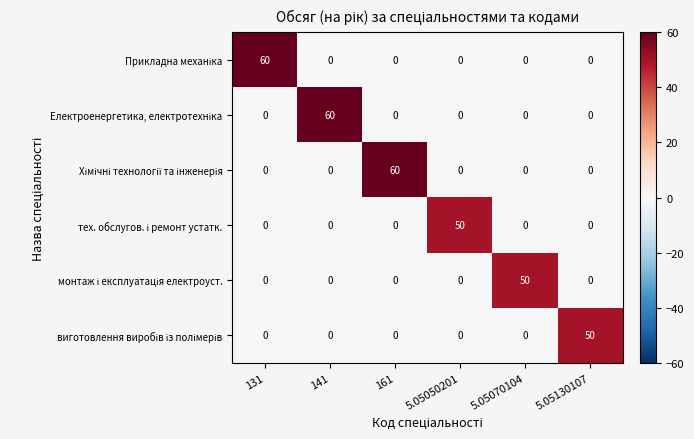

What is the greatest value displayed?

60